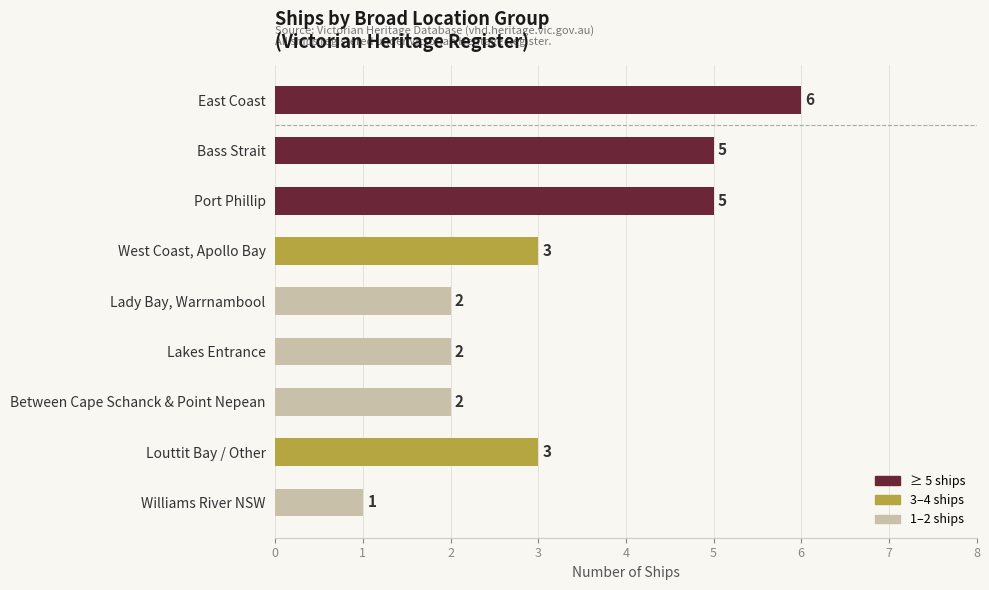

What is the difference between the maximum and minimum values?

5